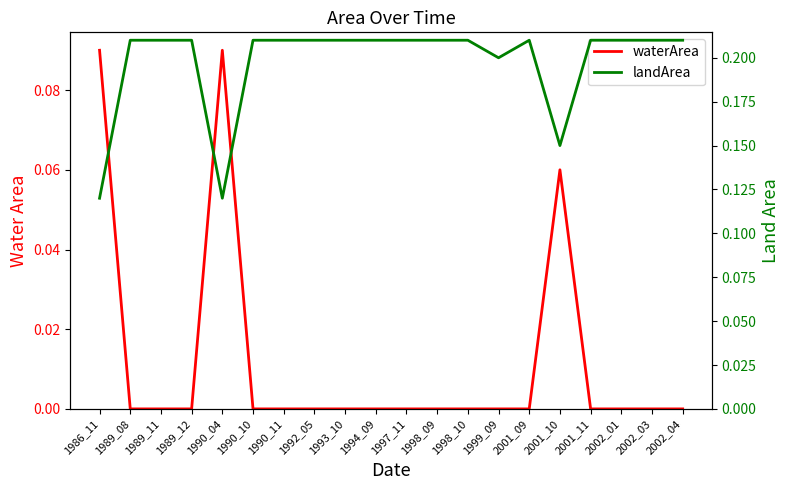

Is it true that waterArea equals 0.1 at 1989_11?

False